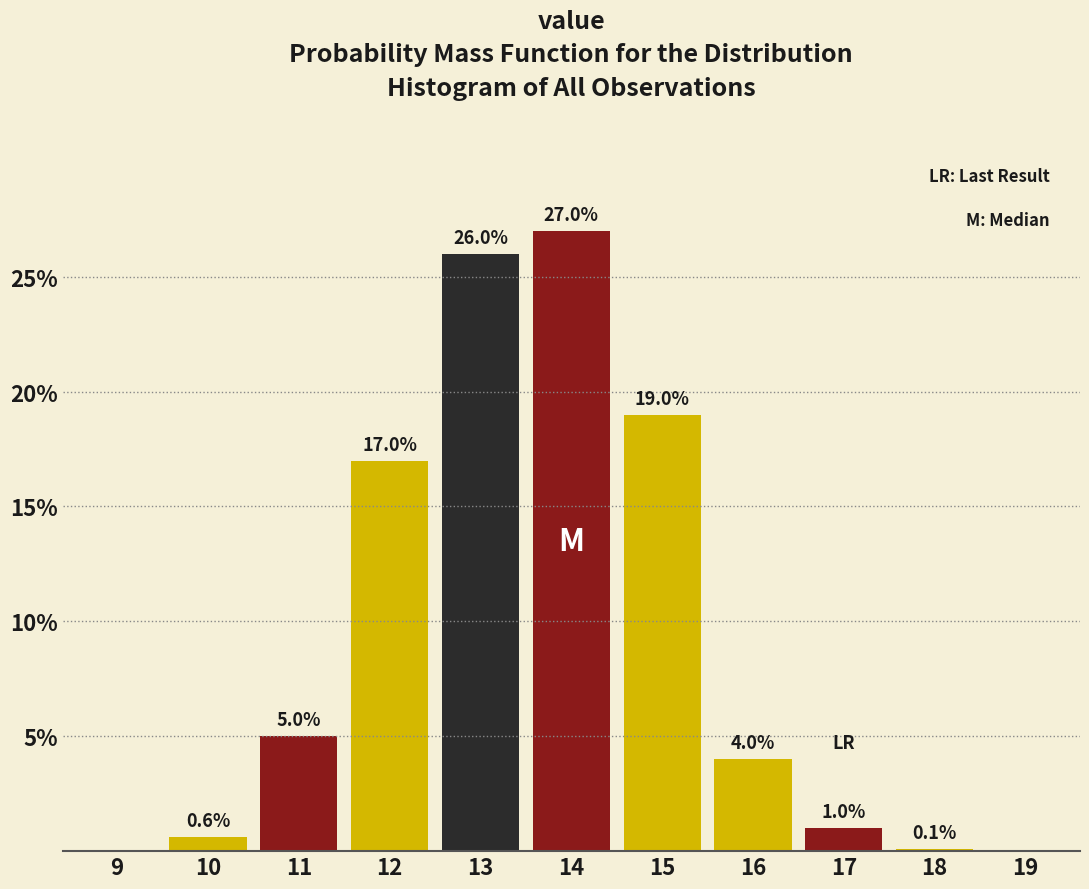

Reading left to right, list all the values displayed in this chart.

9=0.0	10=0.6	11=5.0	12=17.0	13=26.0	14=27.0	15=19.0	16=4.0	17=1.0	18=0.1	19=0.0